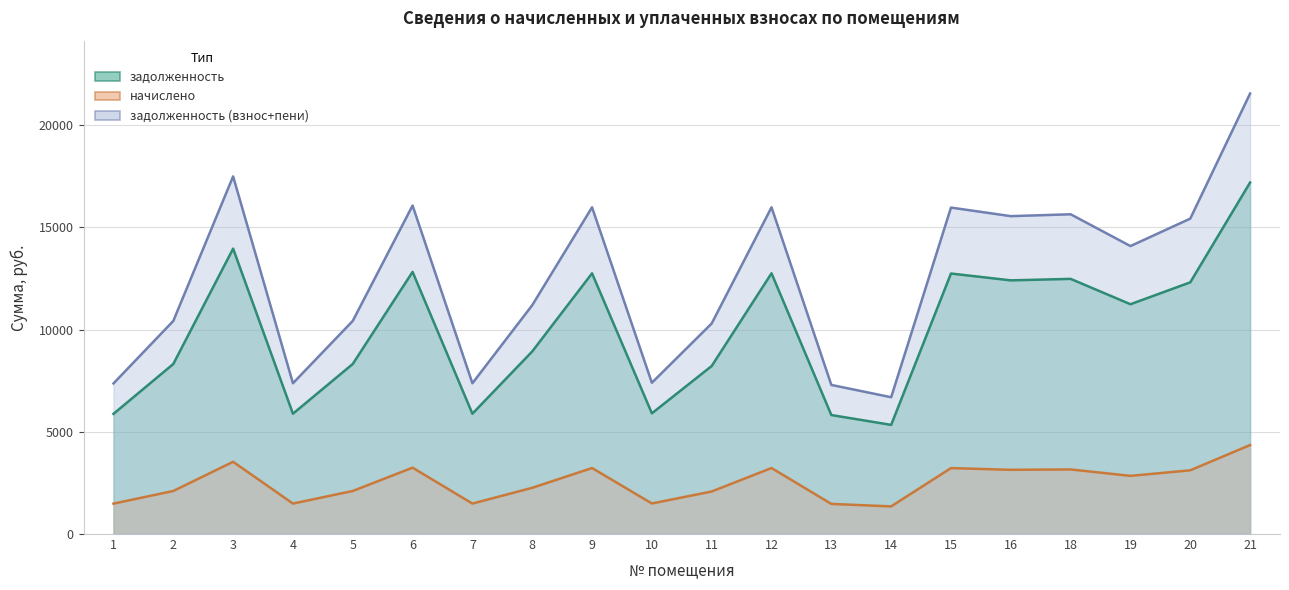

How many series are shown in this chart?

3